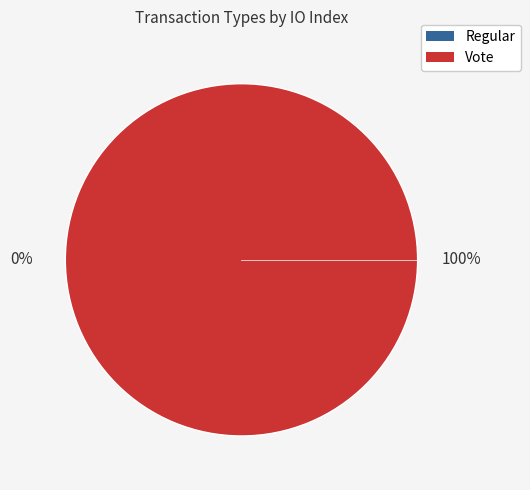

Between Vote and Regular, which is larger?

Vote